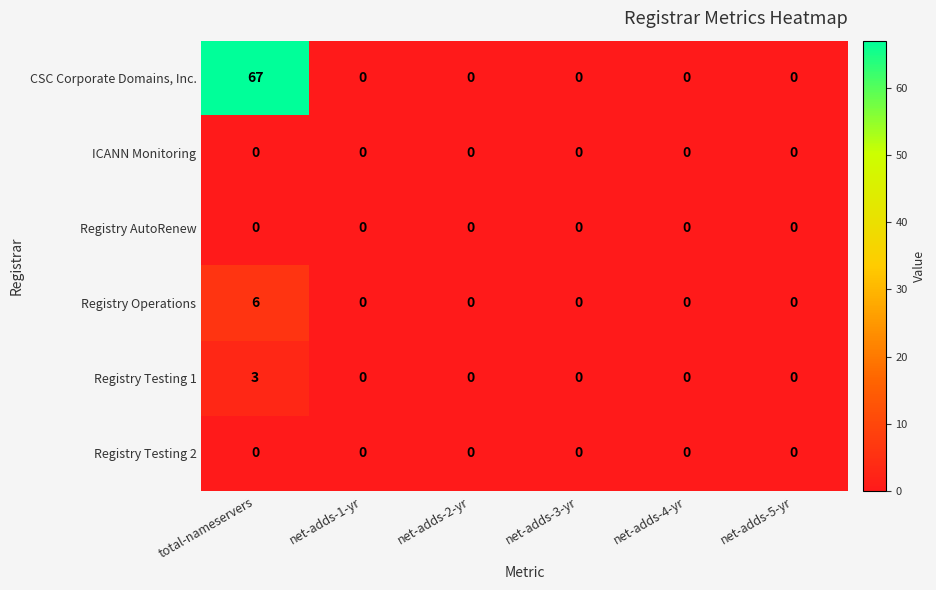

Between total-nameservers and net-adds-3-yr, which series saw the biggest shift?

CSC Corporate Domains, Inc.